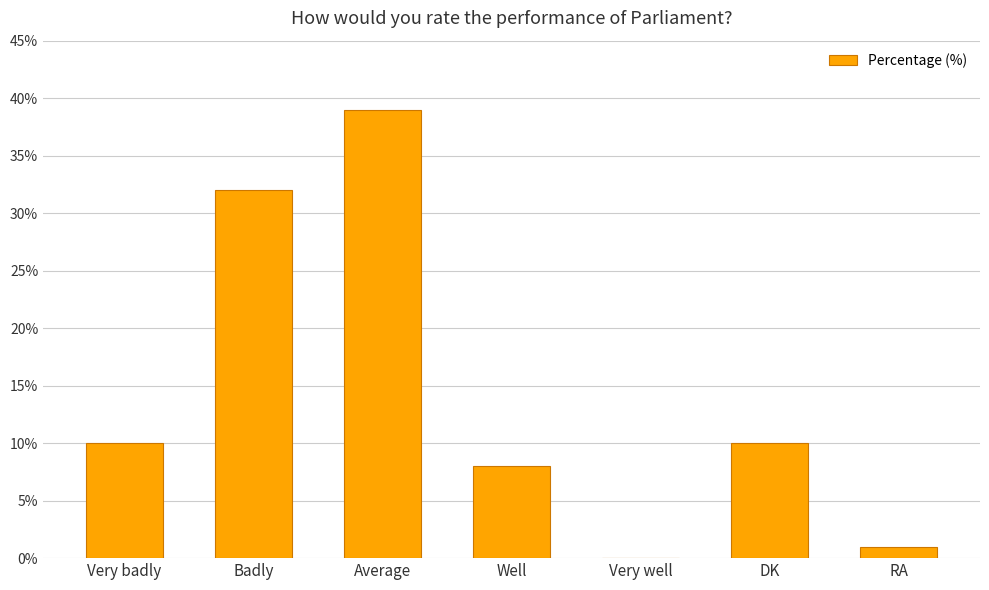

Reading right to left, list all the values displayed in this chart.

RA=1	DK=10	Very well=0	Well=8	Average=39	Badly=32	Very badly=10